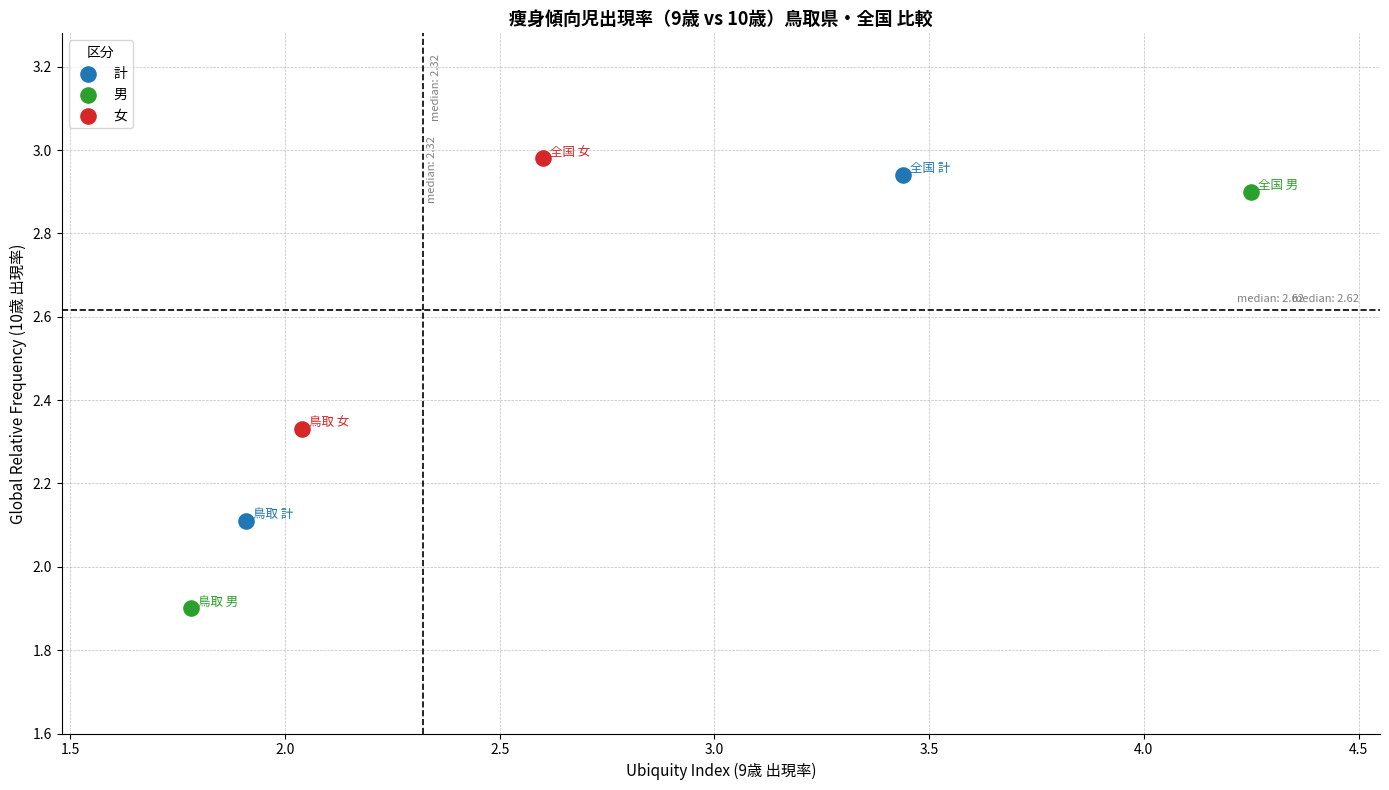

Which series reaches the minimum Y coordinate?

男